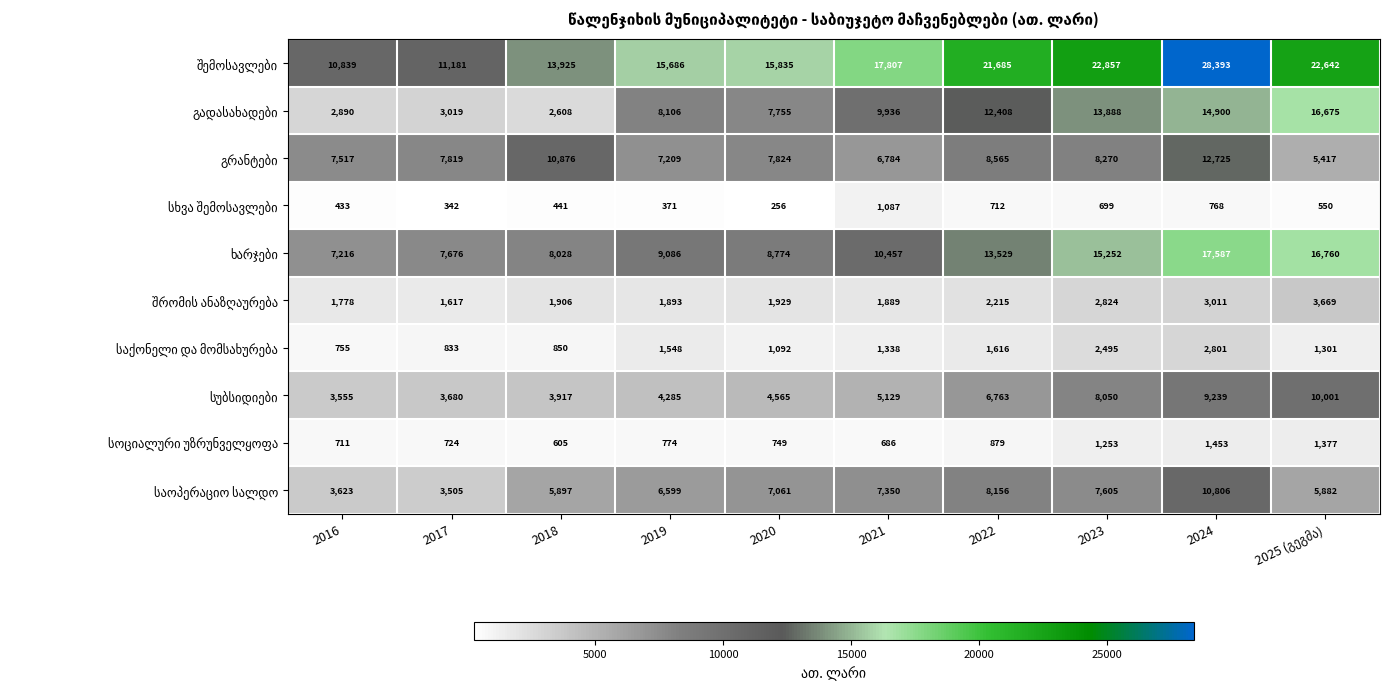

What is the spread (max minus min) of values at 2016?

10406